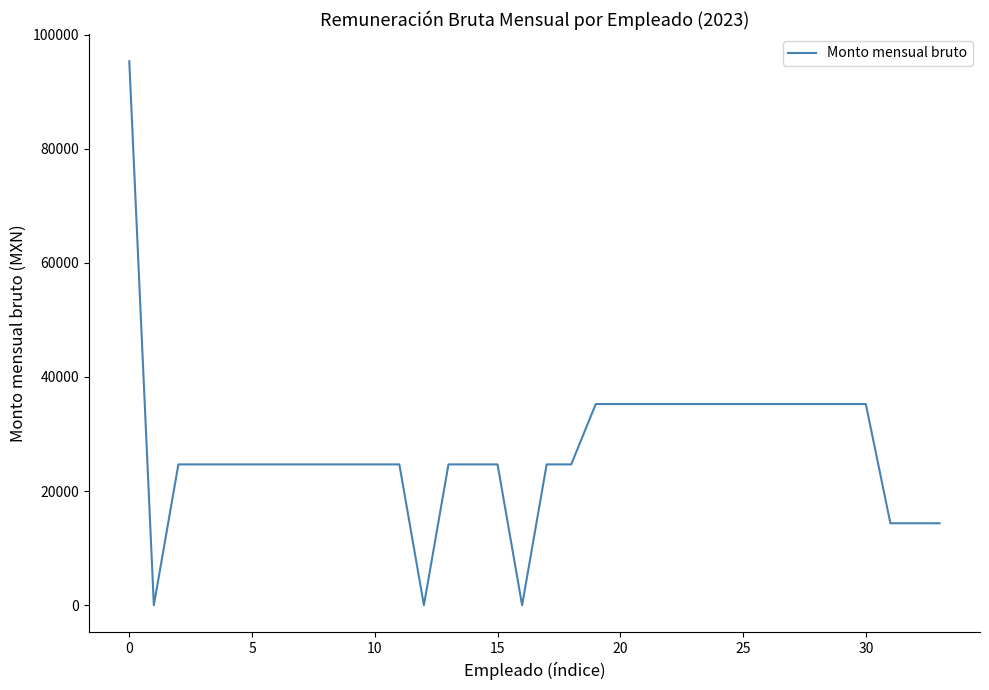

What is the greatest value displayed?

95327